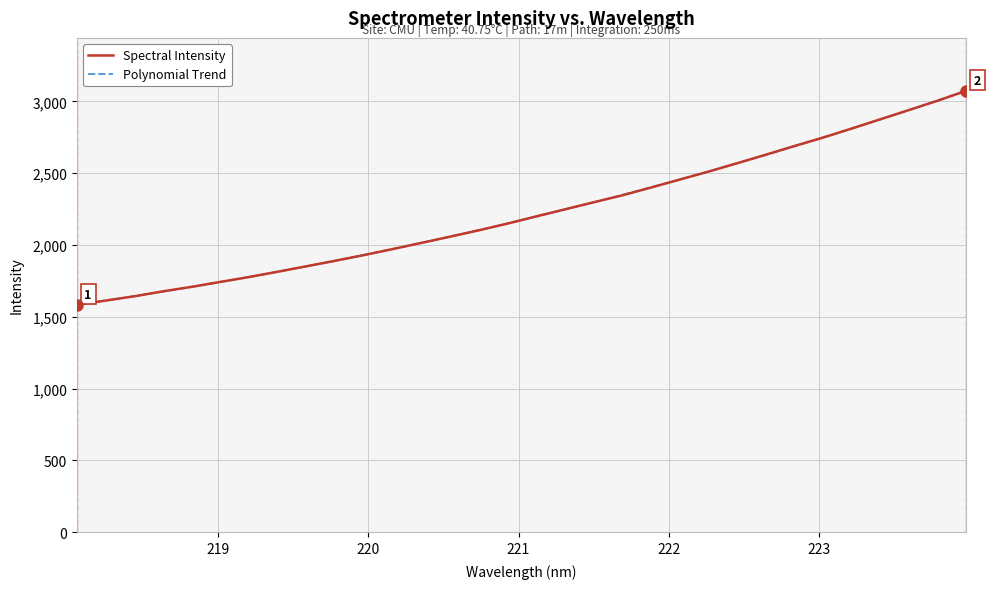

Rank the categories by value from lowest to highest.

218.0596, 218.2508, 218.442, 218.6332, 218.8244, 219.0156, 219.2067, 219.3979, 219.589, 219.7801, 219.9712, 220.1623, 220.3533, 220.5444, 220.7354, 220.9264, 221.1174, 221.3083, 221.4993, 221.6902, 221.8812, 222.0721, 222.263, 222.4538, 222.6447, 222.8355, 223.0264, 223.2172, 223.408, 223.5987, 223.7895, 223.9802